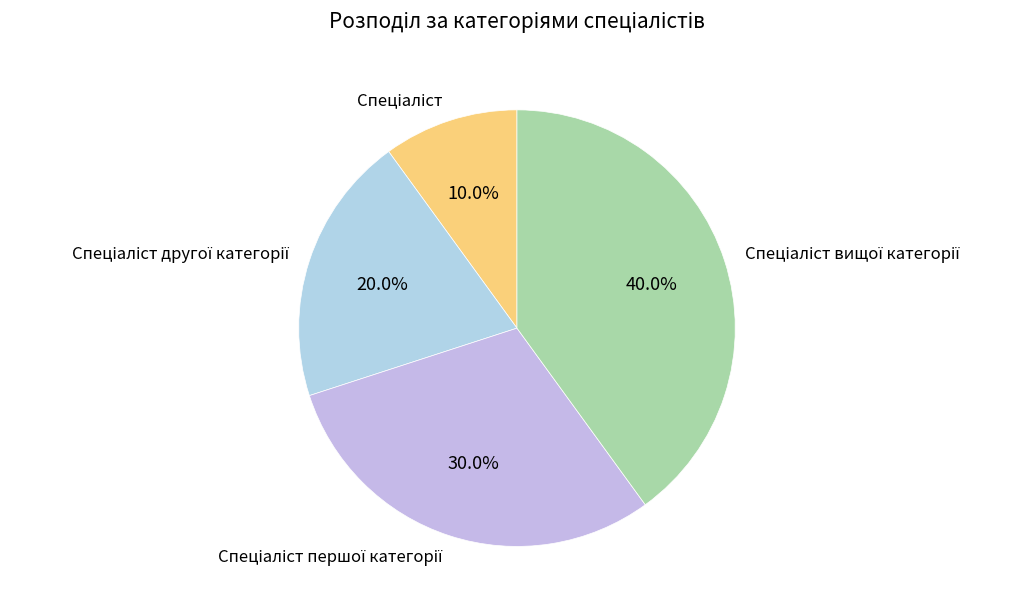

Does any single category account for the majority?

No